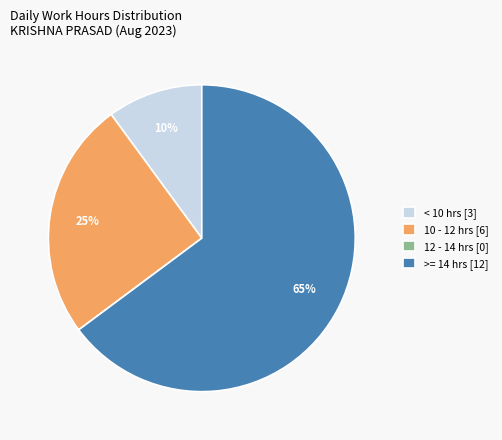

Approximately how many times larger is the value at 10 - 12 hrs [6] compared to < 10 hrs [3]?

2.5